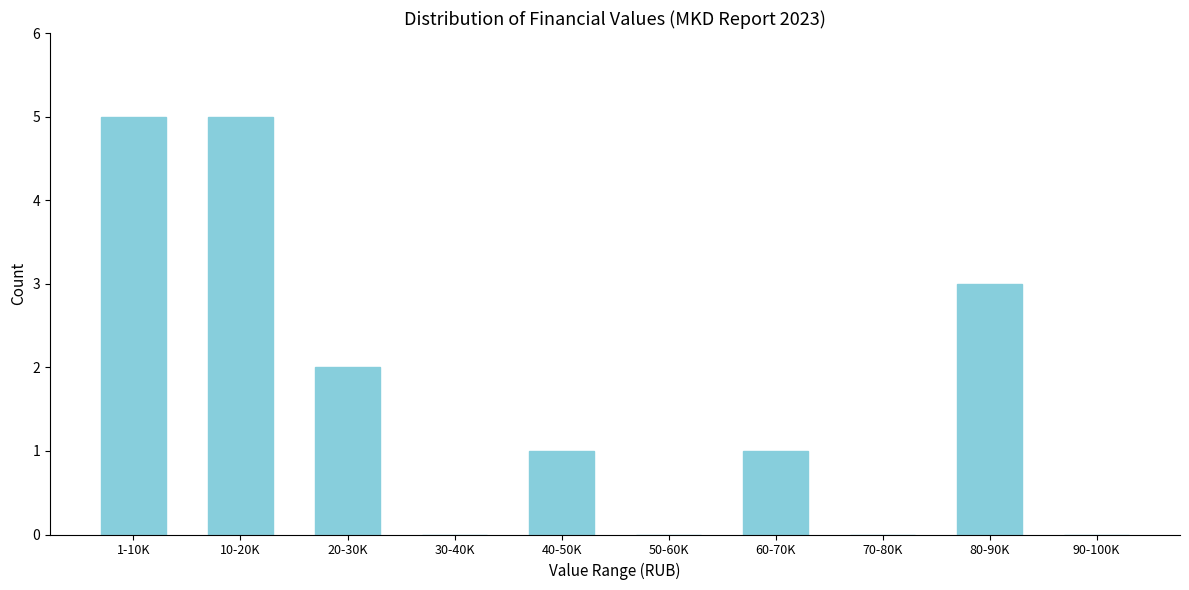

Reading left to right, list all the values displayed in this chart.

1-10K=5	10-20K=5	20-30K=2	30-40K=0	40-50K=1	50-60K=0	60-70K=1	70-80K=0	80-90K=3	90-100K=0